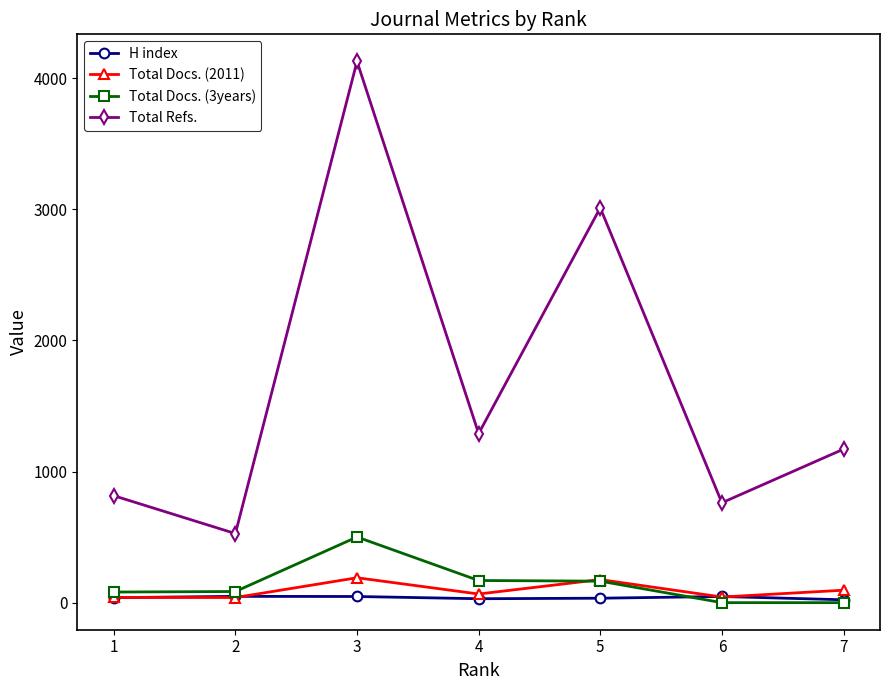

True or false: Total Refs. has more than 2 points higher than both neighbors.

False